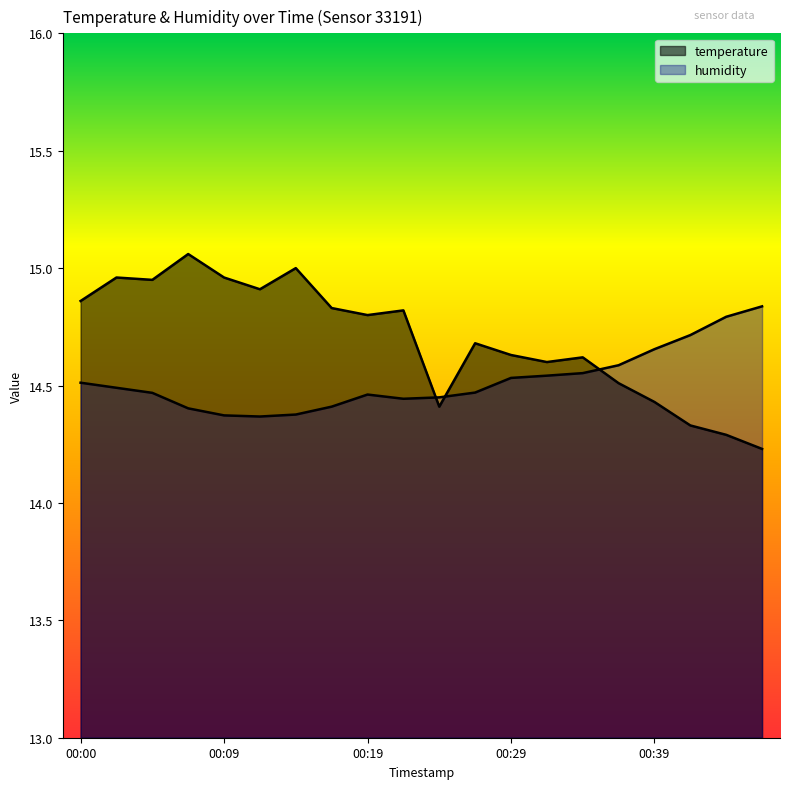

What is the difference between the highest and lowest values at 00:36?

0.1